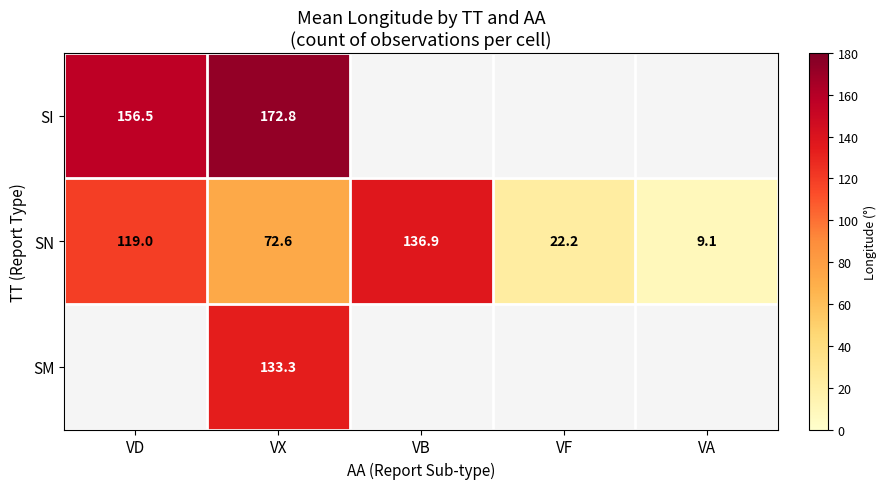

At how many categories does at least one series exceed 29?

3